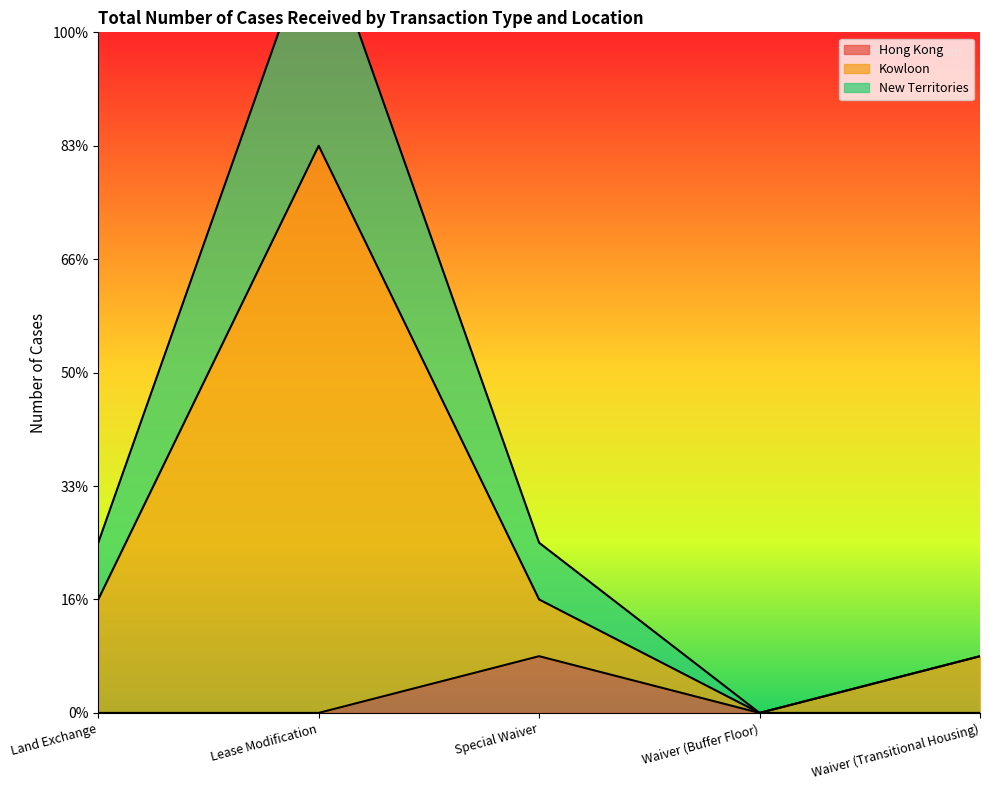

The Kowloon series shows -3 at Waiver (Buffer Floor). True or false?

False